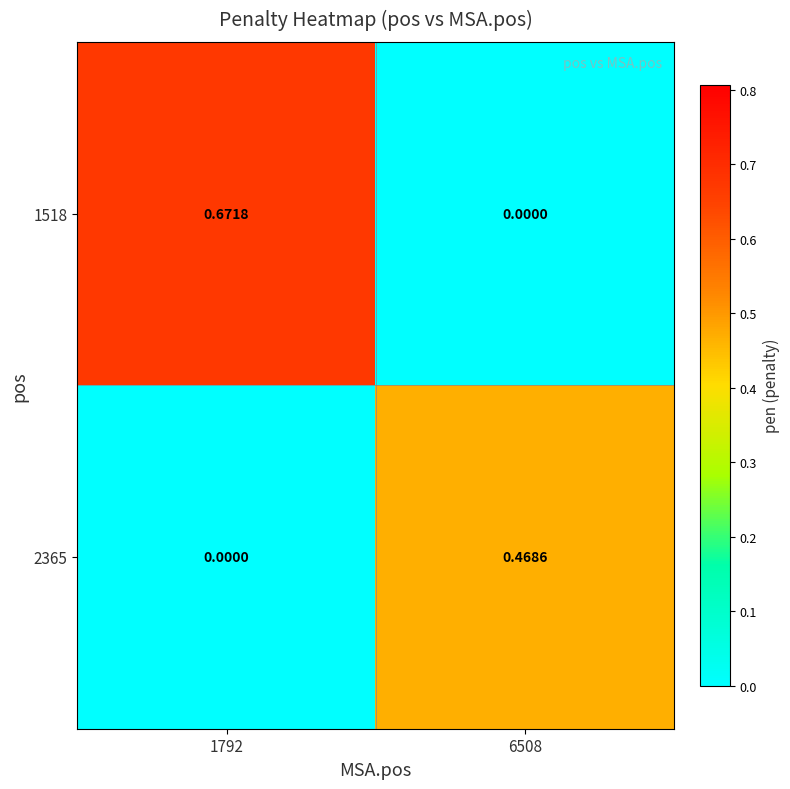

List the series in order of their peak value, highest first.

1518, 2365